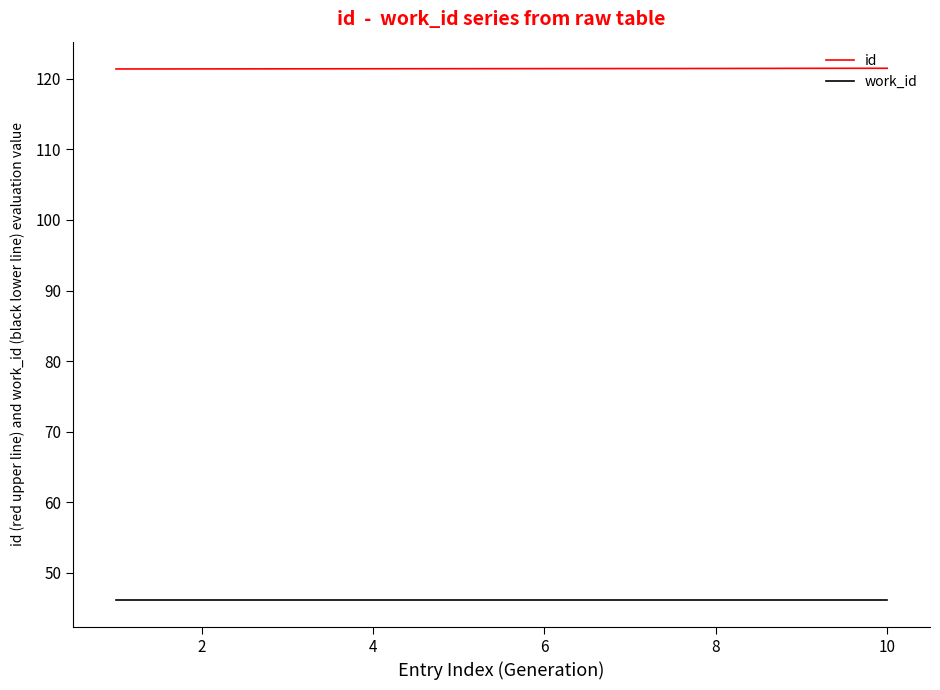

What is the smallest value displayed?

46.1